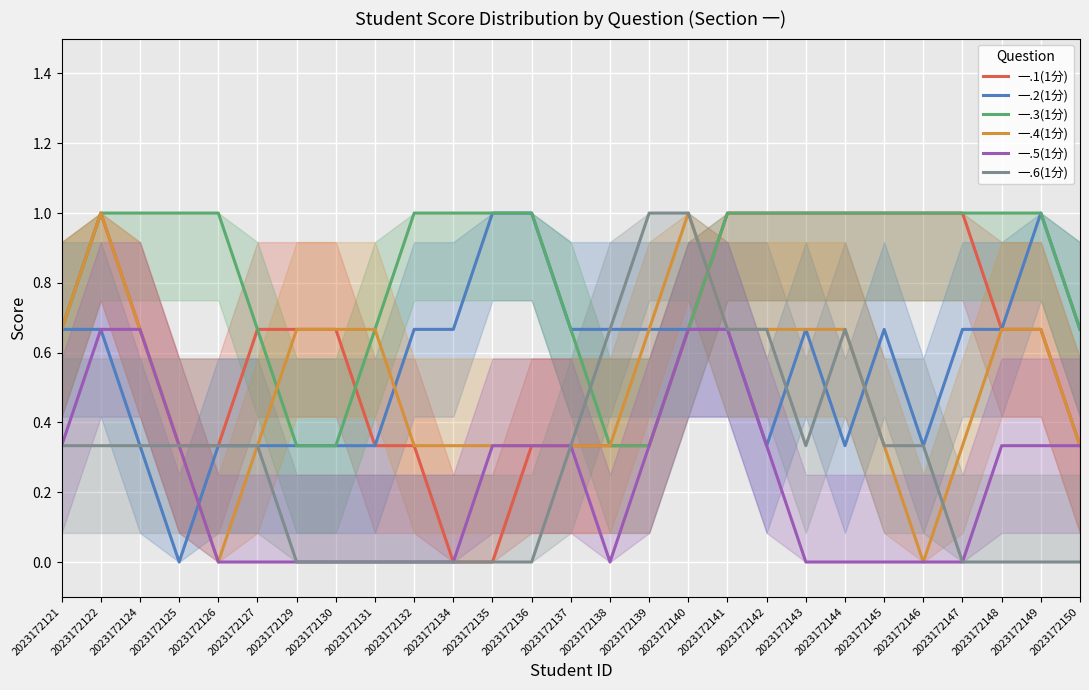

What is the greatest value displayed?

1.0